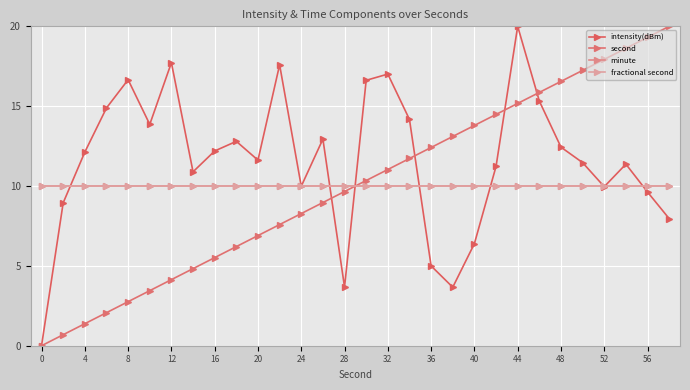

How many lines are shown in the chart?

4